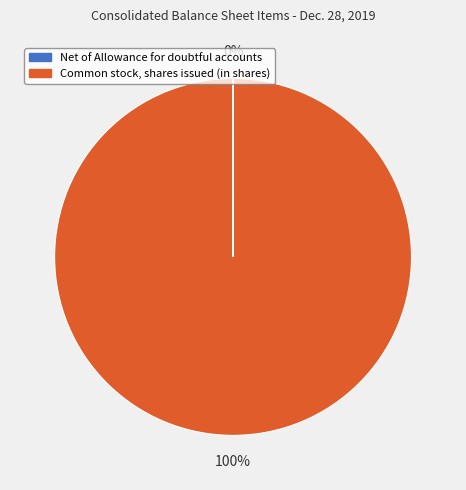

The Common stock, shares issued (in shares) slice represents 92% of the pie. True or false?

False